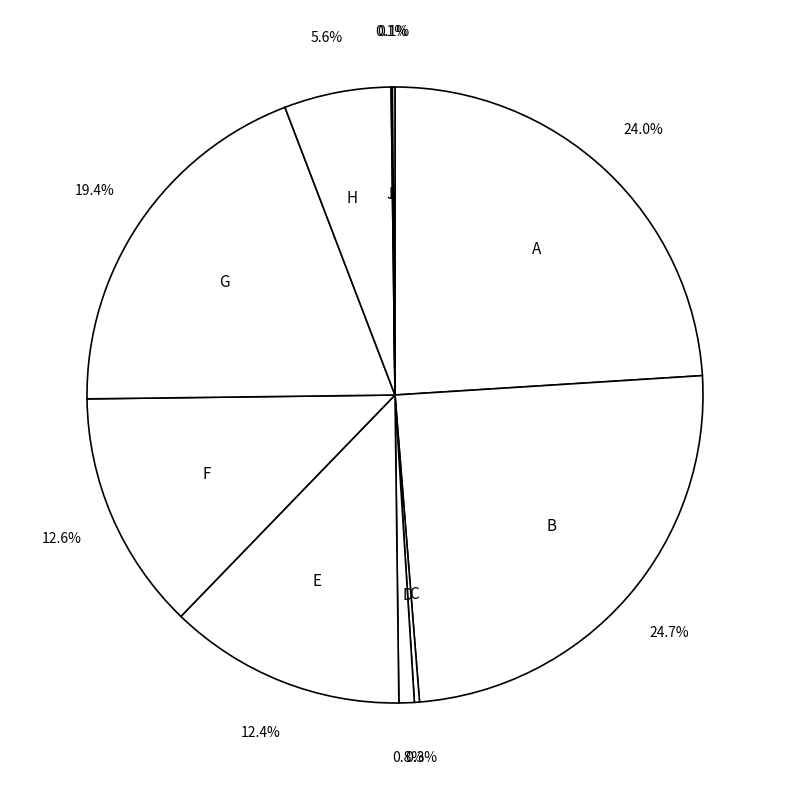

Do H and B together represent more than half of the pie?

No